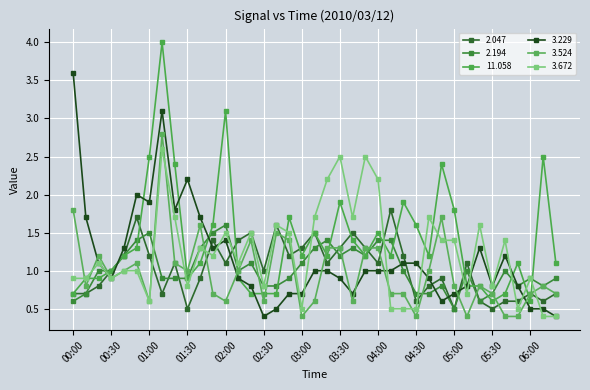

Where is the first local maximum for 3.672?

00:20